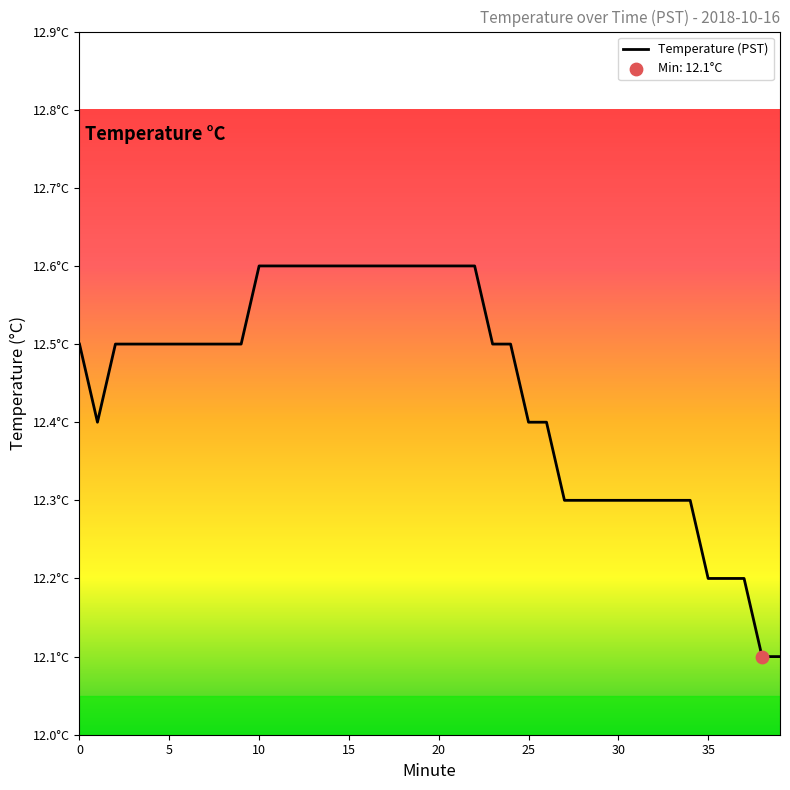

Is this an area chart (filled region under the line)?

No